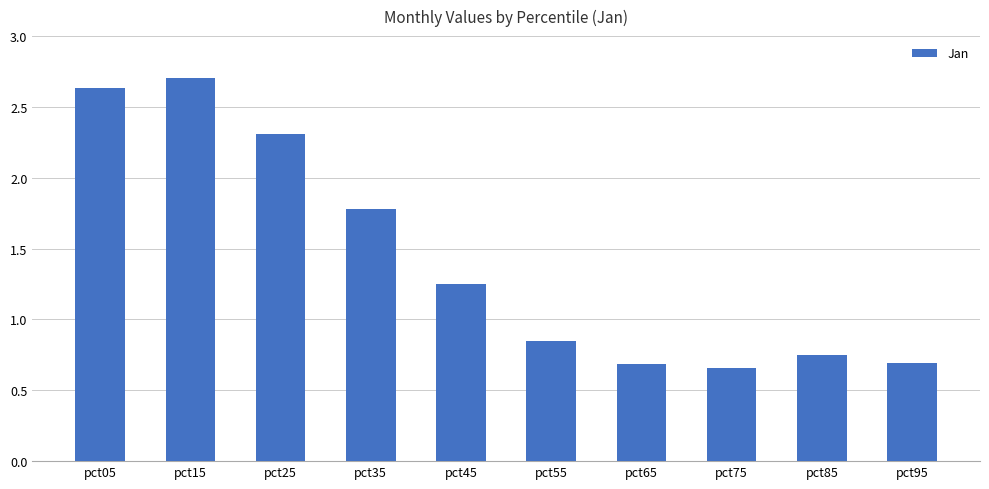

Which label corresponds to the smallest value in the chart?

pct75